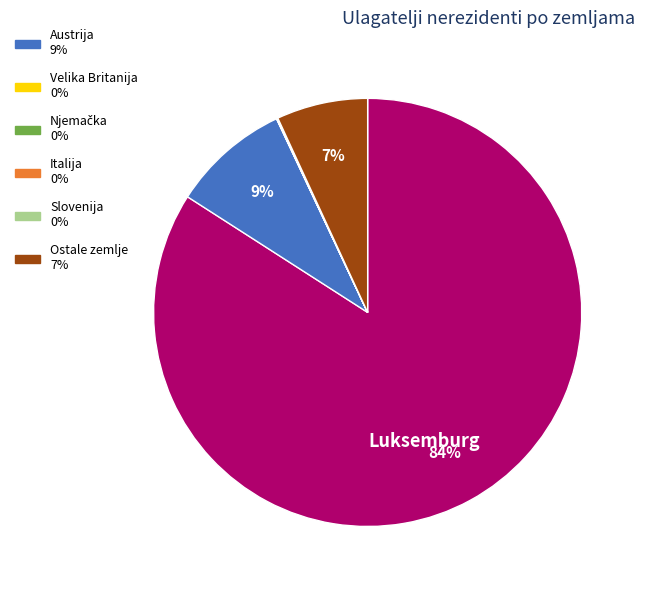

To the nearest percent, what is the difference between the largest and smallest slice percentages?

84%